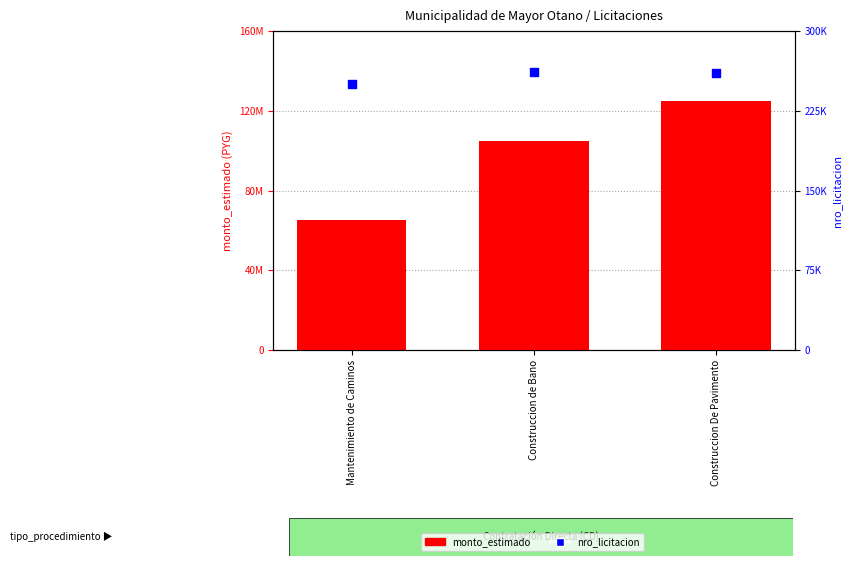

What is the total value across all series at Mantenimiento de Caminos?

65249962